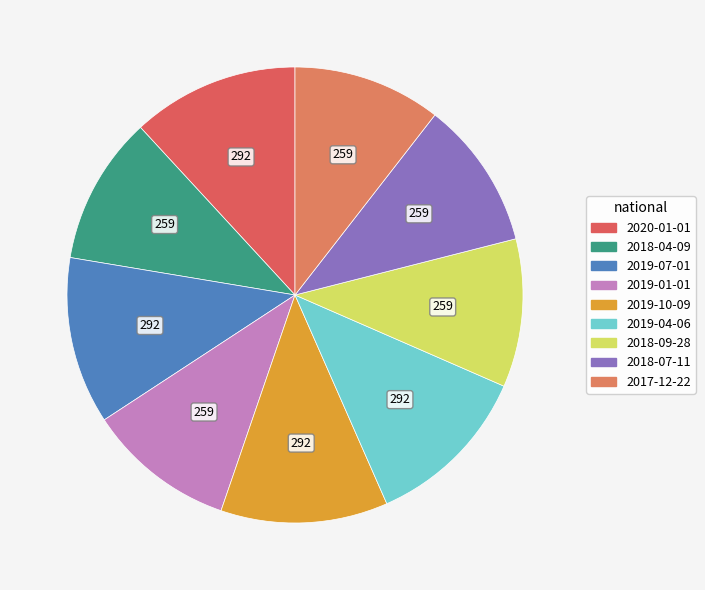

The 2019-07-01 slice represents 12% of the pie. True or false?

True